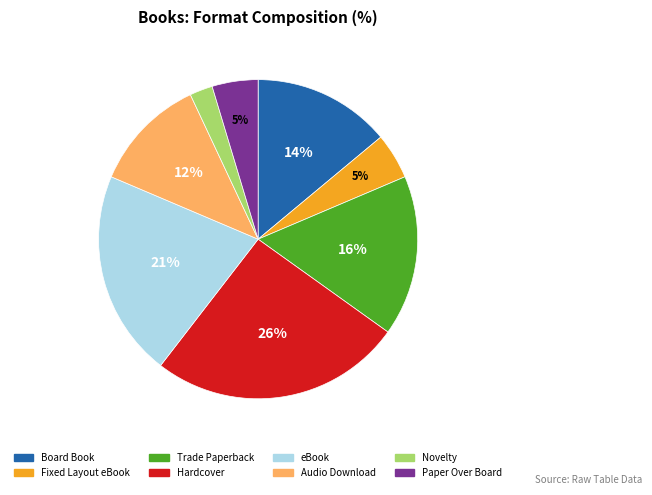

Does any single category account for the majority?

No